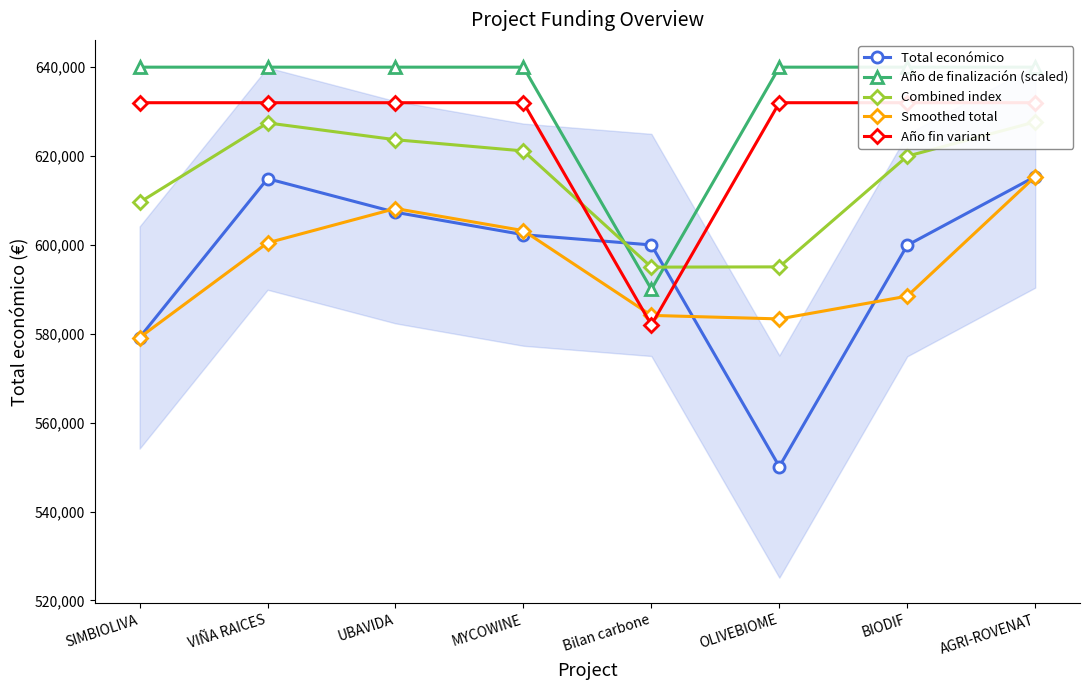

The Smoothed total series shows 822554.2 at AGRI-ROVENAT. True or false?

False